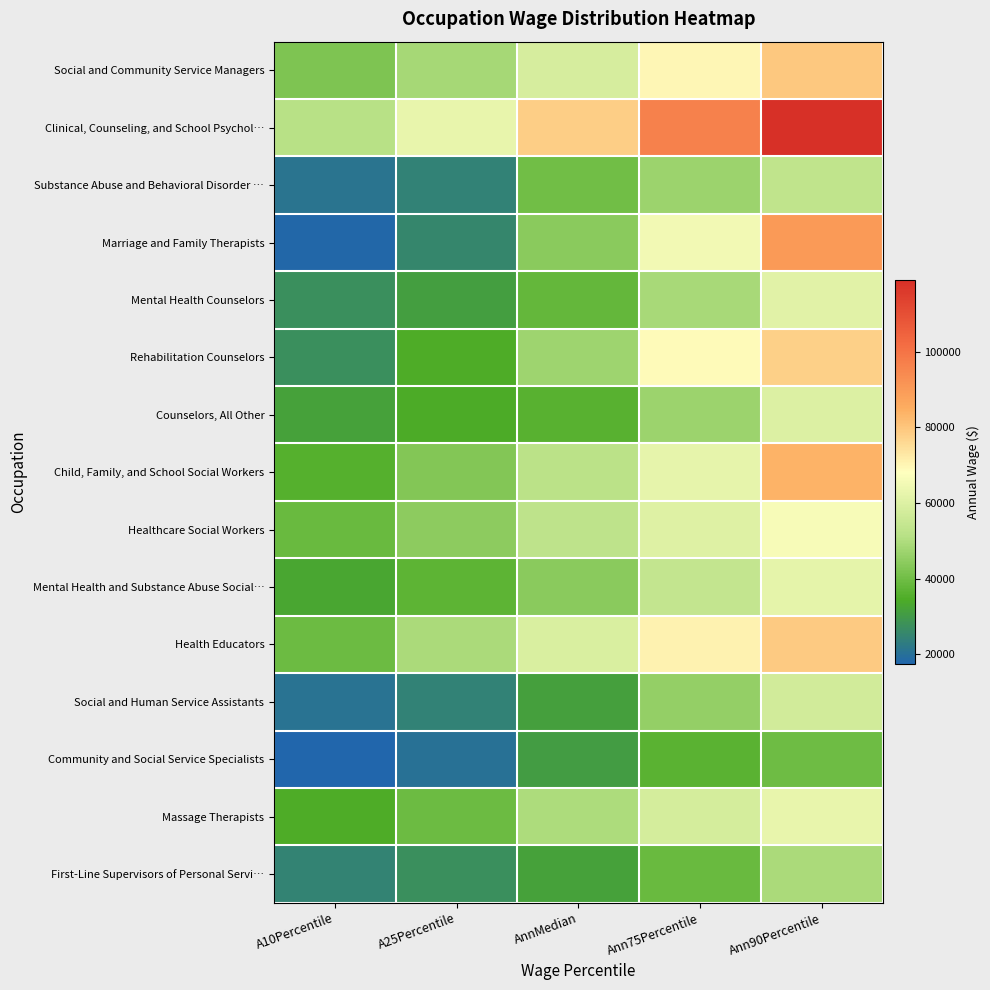

Which series has the largest range (max minus min)?

Marriage and Family Therapists